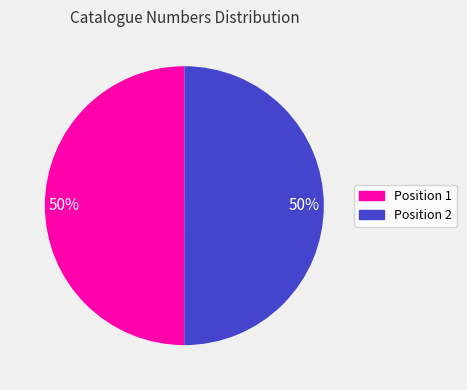

To the nearest percent, what is the average slice percentage?

50%